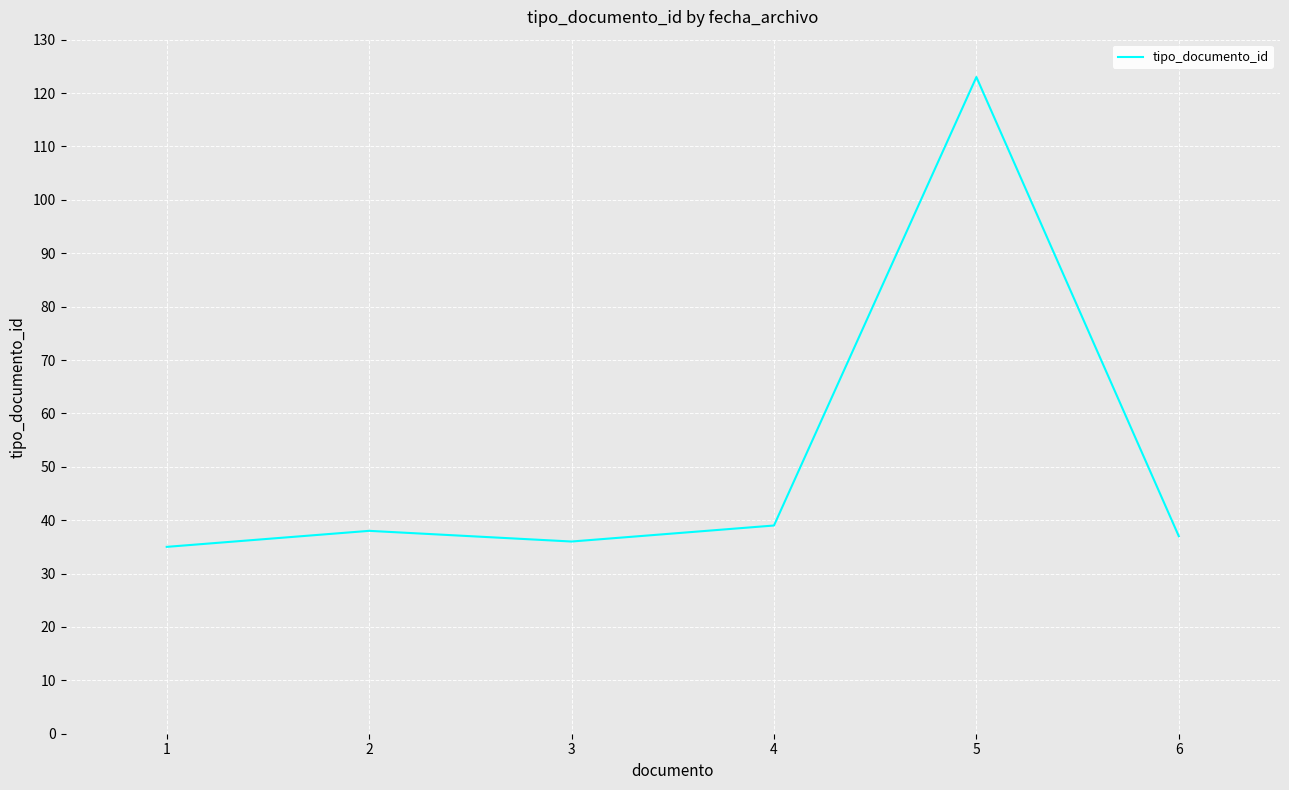

Reading left to right, transcribe all the data shown in this chart.

1=35	2=38	3=36	4=39	5=123	6=37